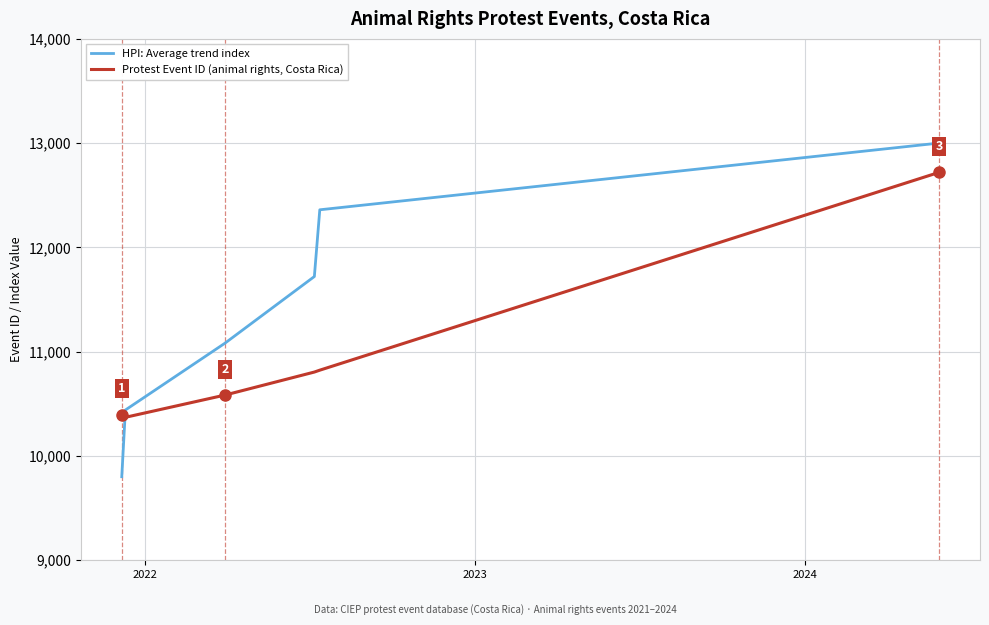

Which series has the largest total across all categories?

HPI: Average trend index